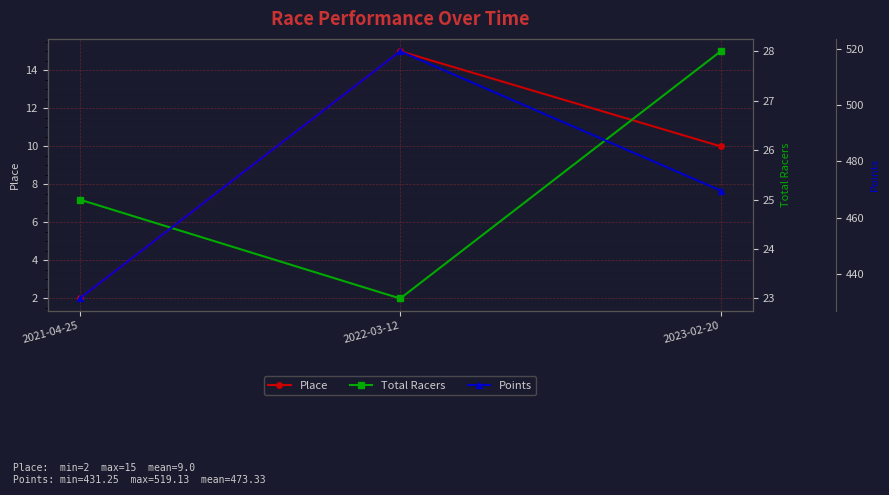

Reading left to right, list all the values displayed in this chart.

Place: 2021-04-25=2.0	2022-03-12=15.0	2023-02-20=10.0
Total Racers: 2021-04-25=25.0	2022-03-12=23.0	2023-02-20=28.0
Points: 2021-04-25=431.2	2022-03-12=519.1	2023-02-20=469.6